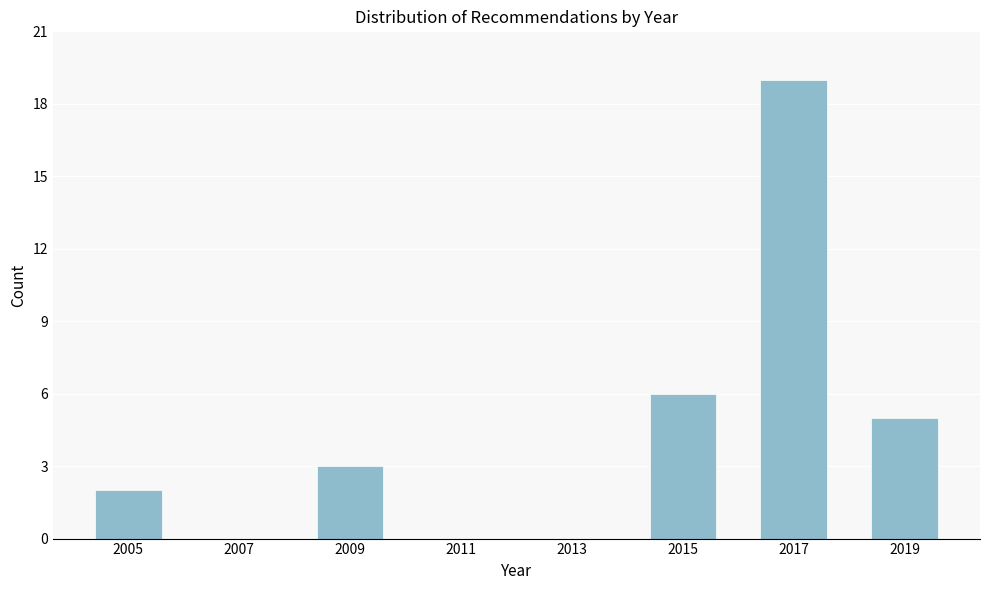

Reading left to right, list all the values displayed in this chart.

2005=2	2007=0	2009=3	2011=0	2013=0	2015=6	2017=19	2019=5